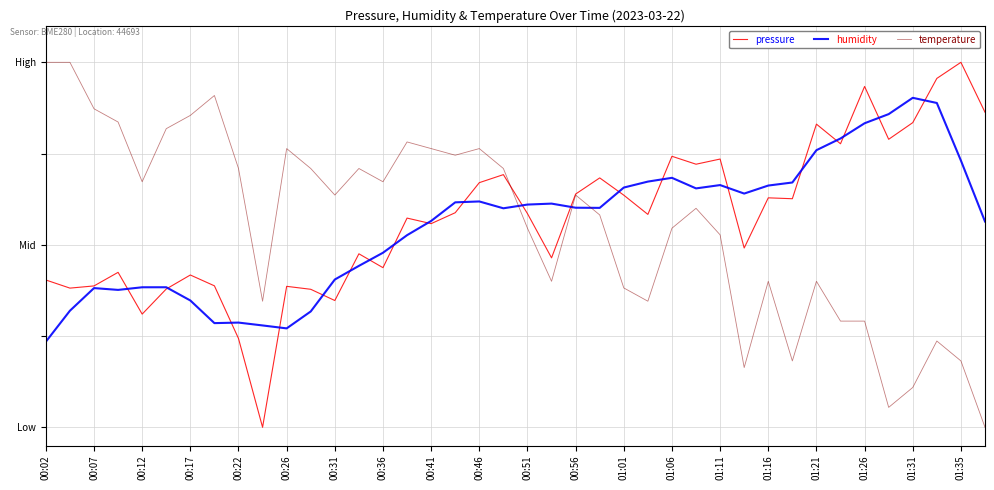

Which series has the largest range (max minus min)?

pressure